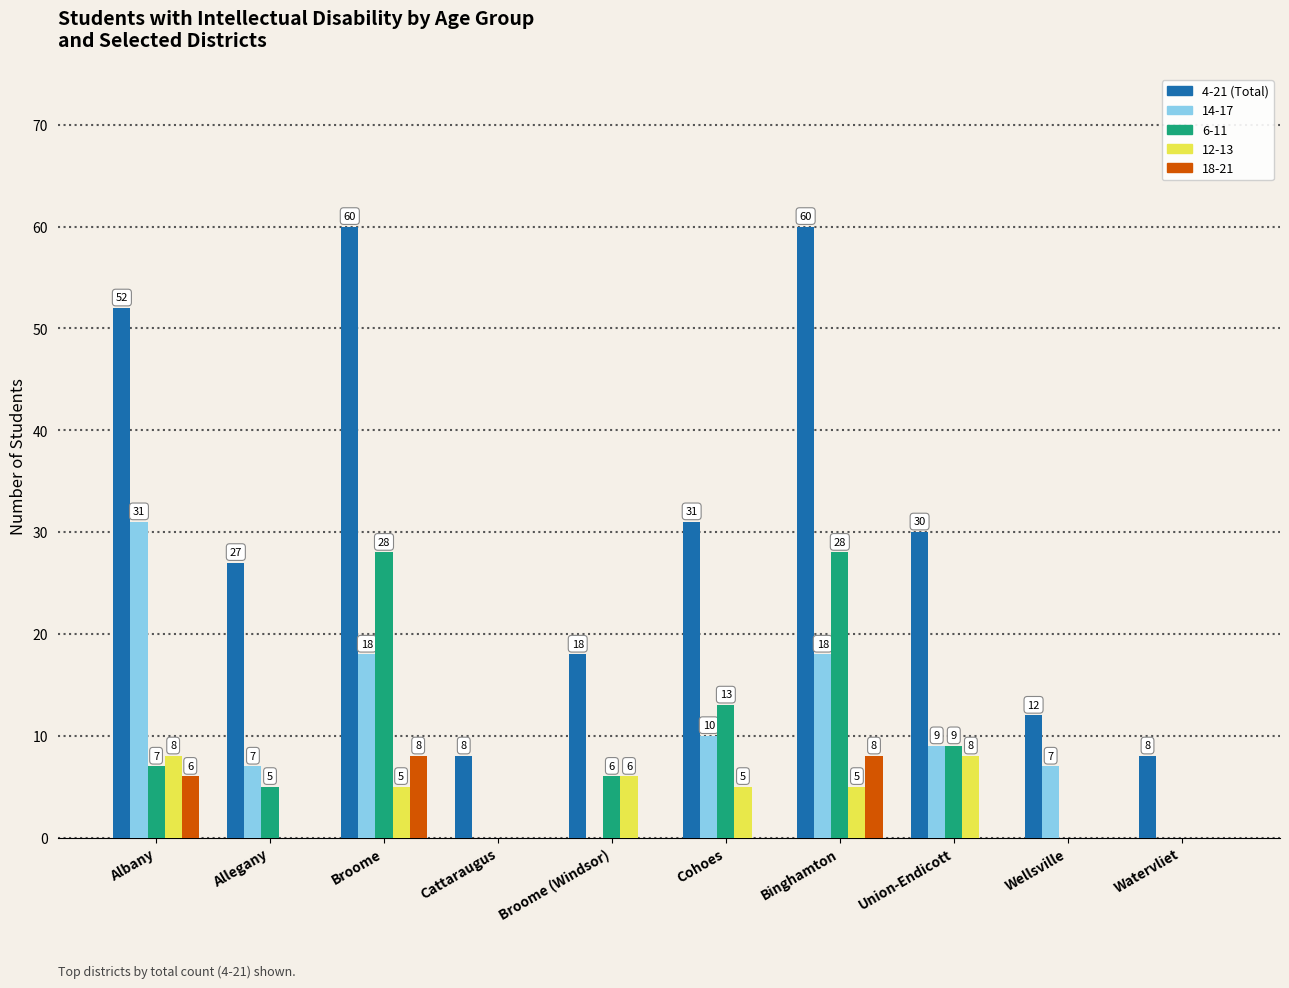

What is the sum of the 6-11 values at Broome (Windsor) and Watervliet?

6